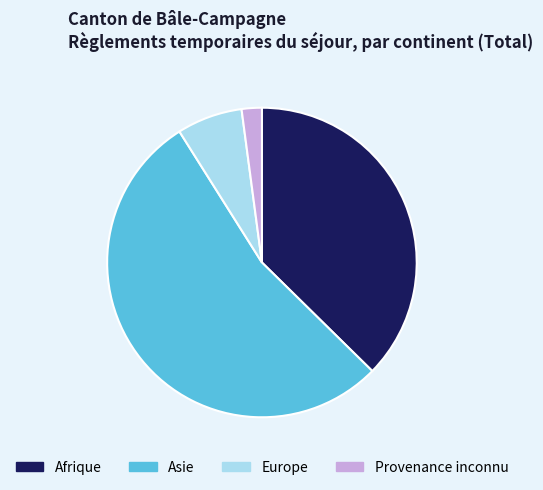

Between Afrique and Europe, which is larger?

Afrique